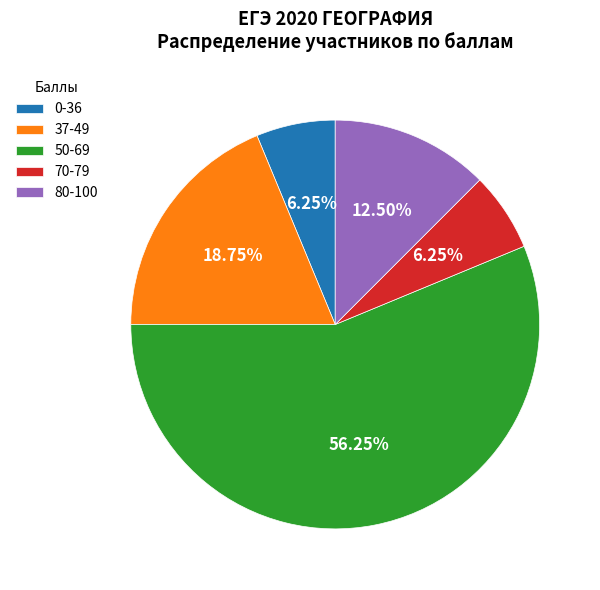

What is the largest slice in the pie chart?

50-69